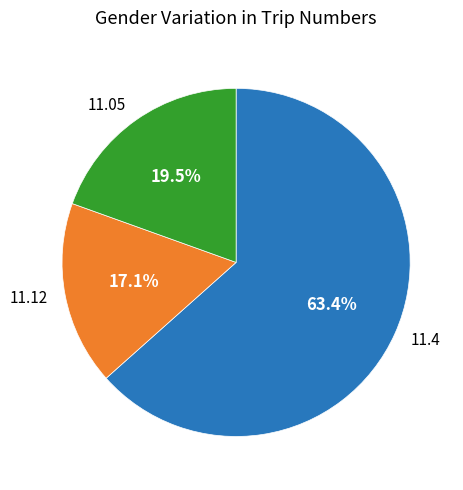

To the nearest percent, what is the difference between the largest and smallest slice percentages?

46%